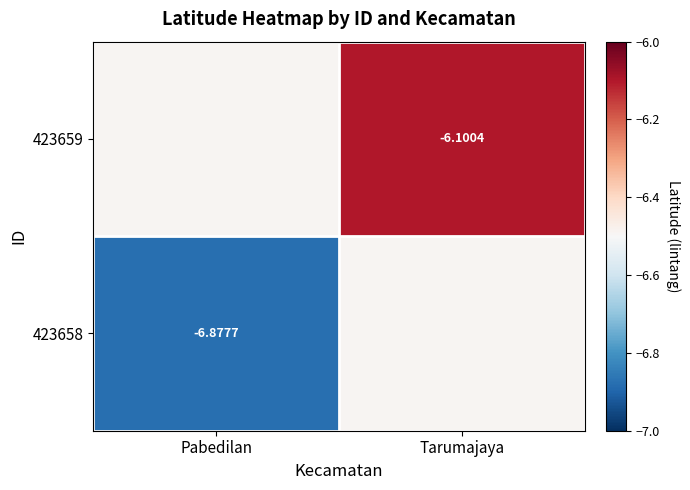

At which category is the sum across all series the highest?

Tarumajaya